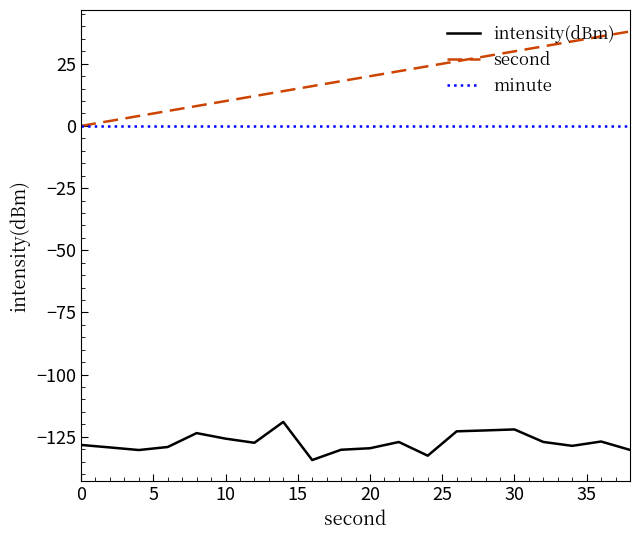

True or false: minute and intensity(dBm) cross at least once.

False